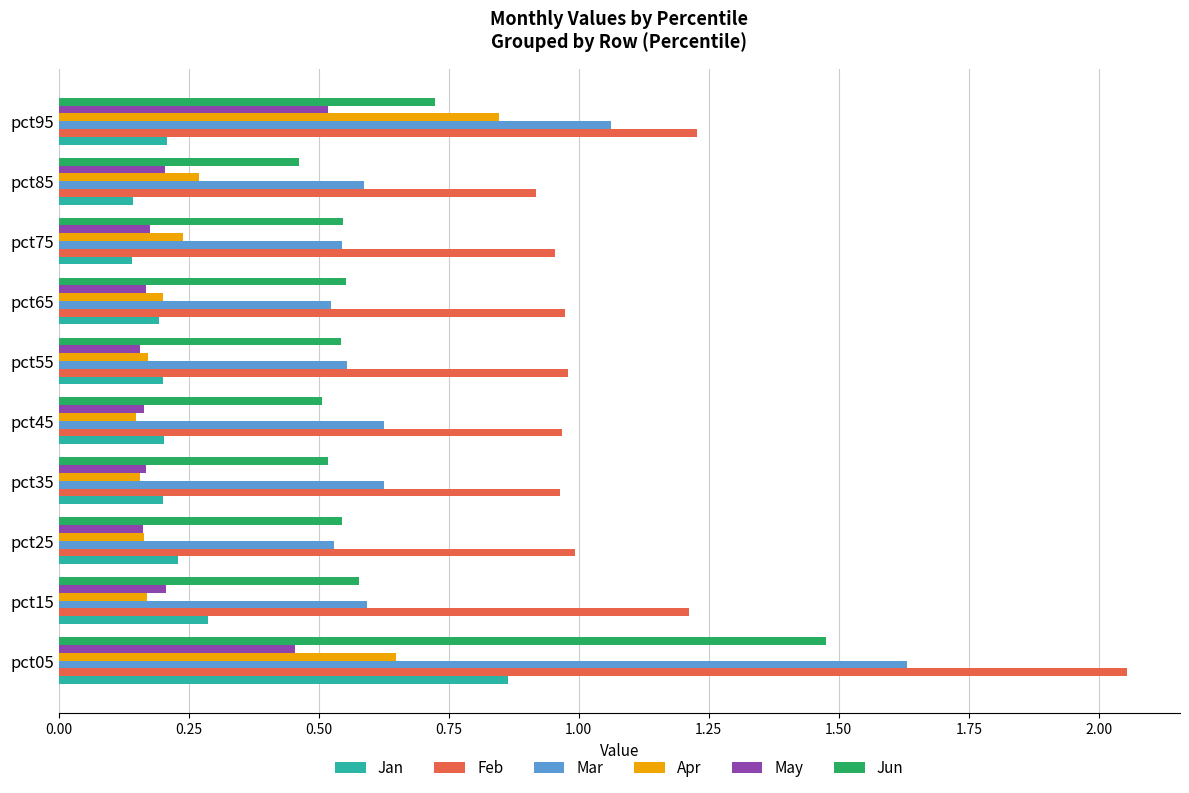

Which series has the largest range (max minus min)?

Feb